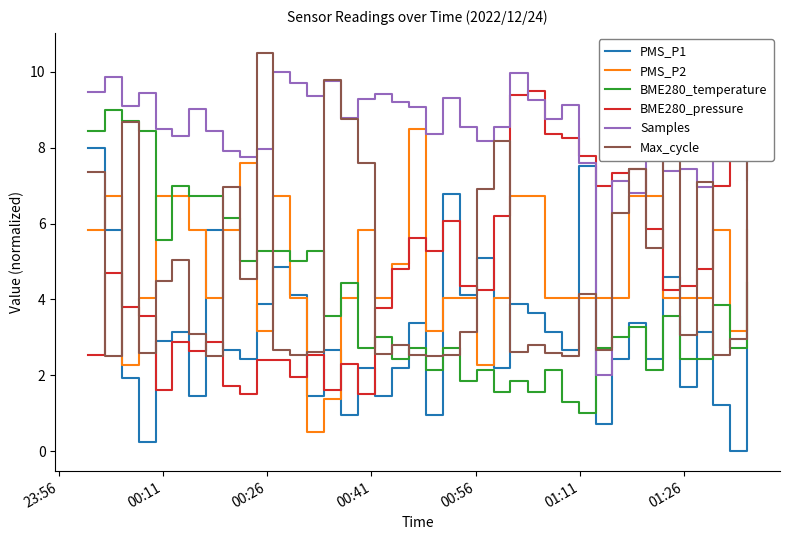

Which series has the largest total across all categories?

Samples